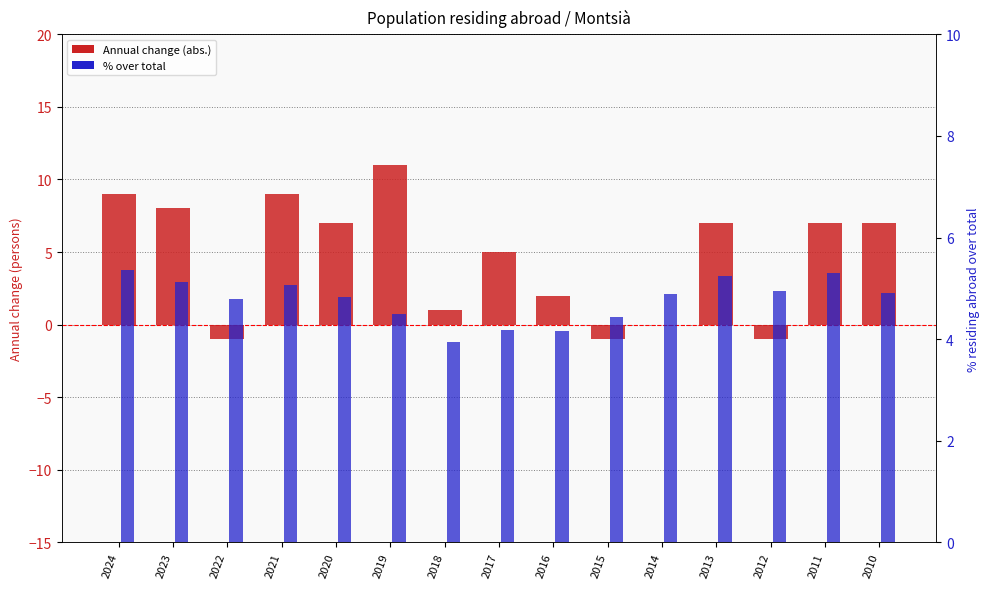

How many values in the Annual change (abs.) series exceed 7?

4